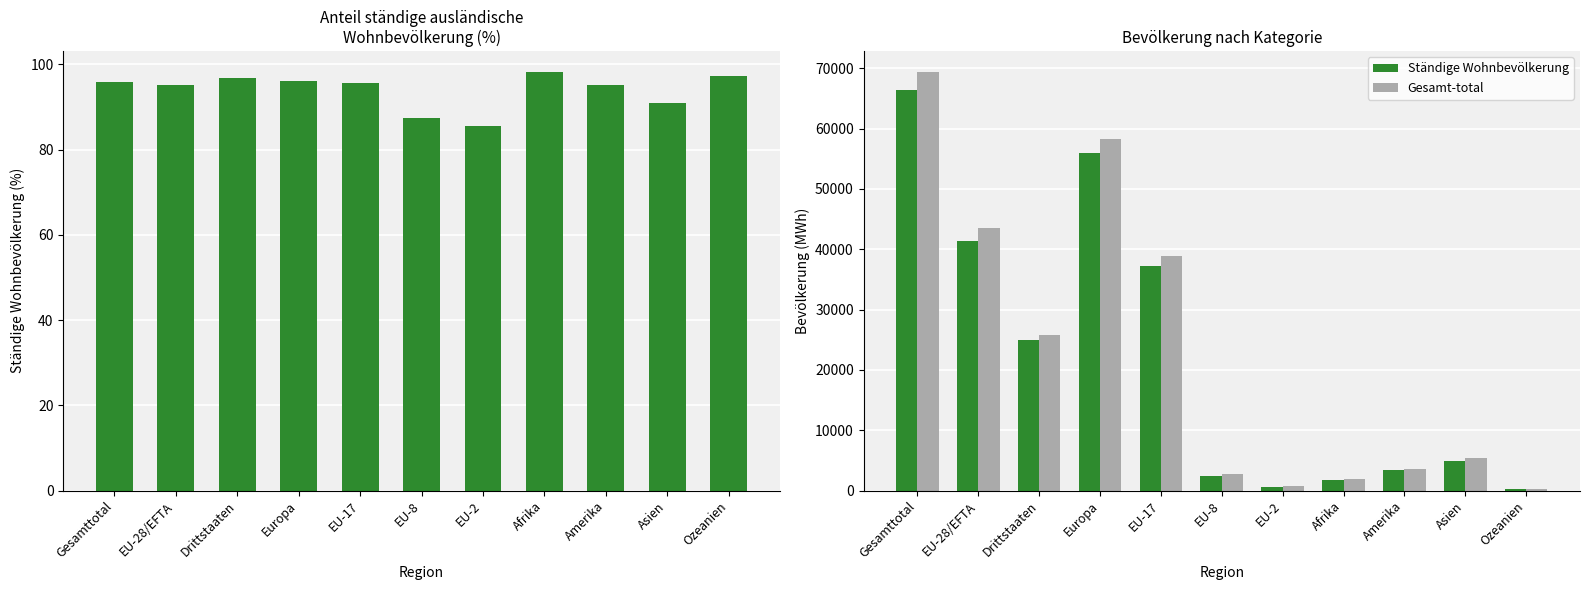

How many groups of bars are there?

11